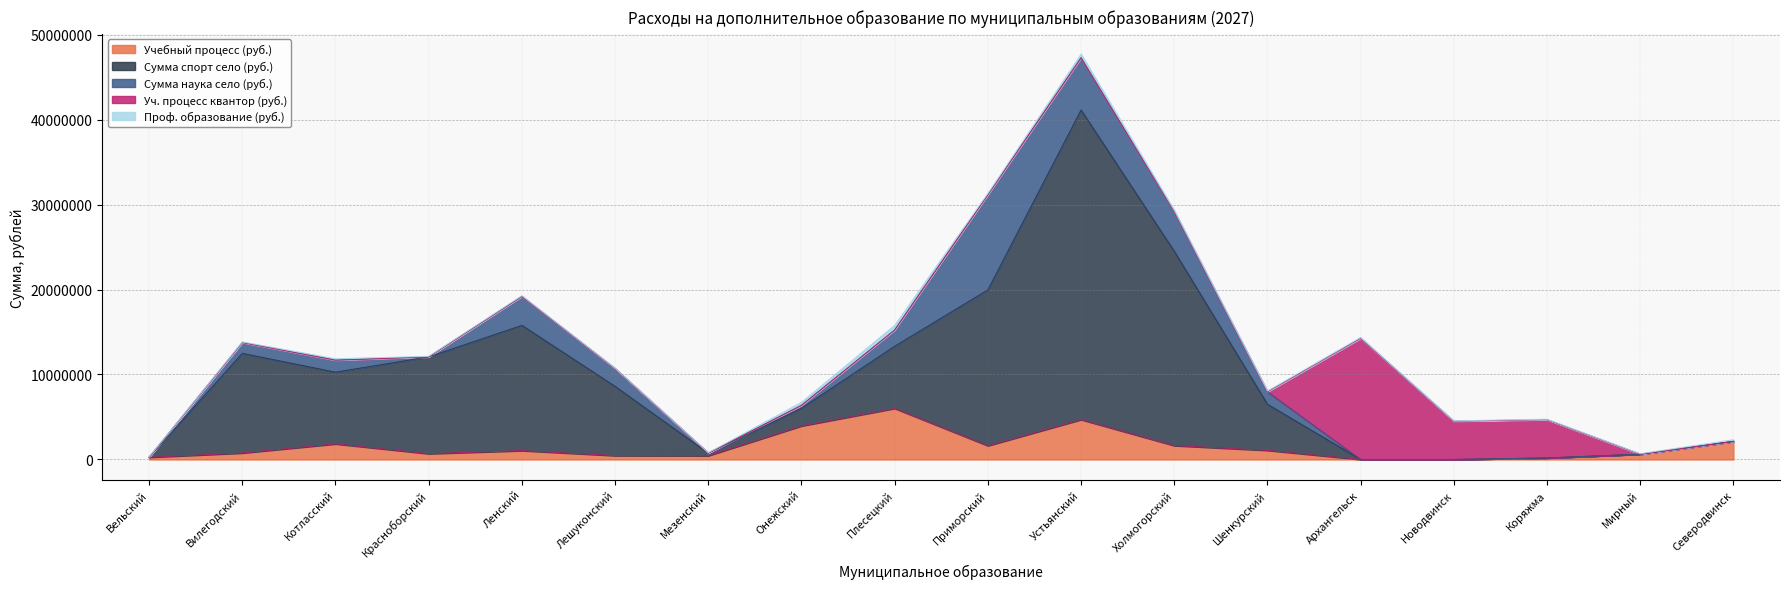

At how many categories does at least one series exceed 27780451?

1